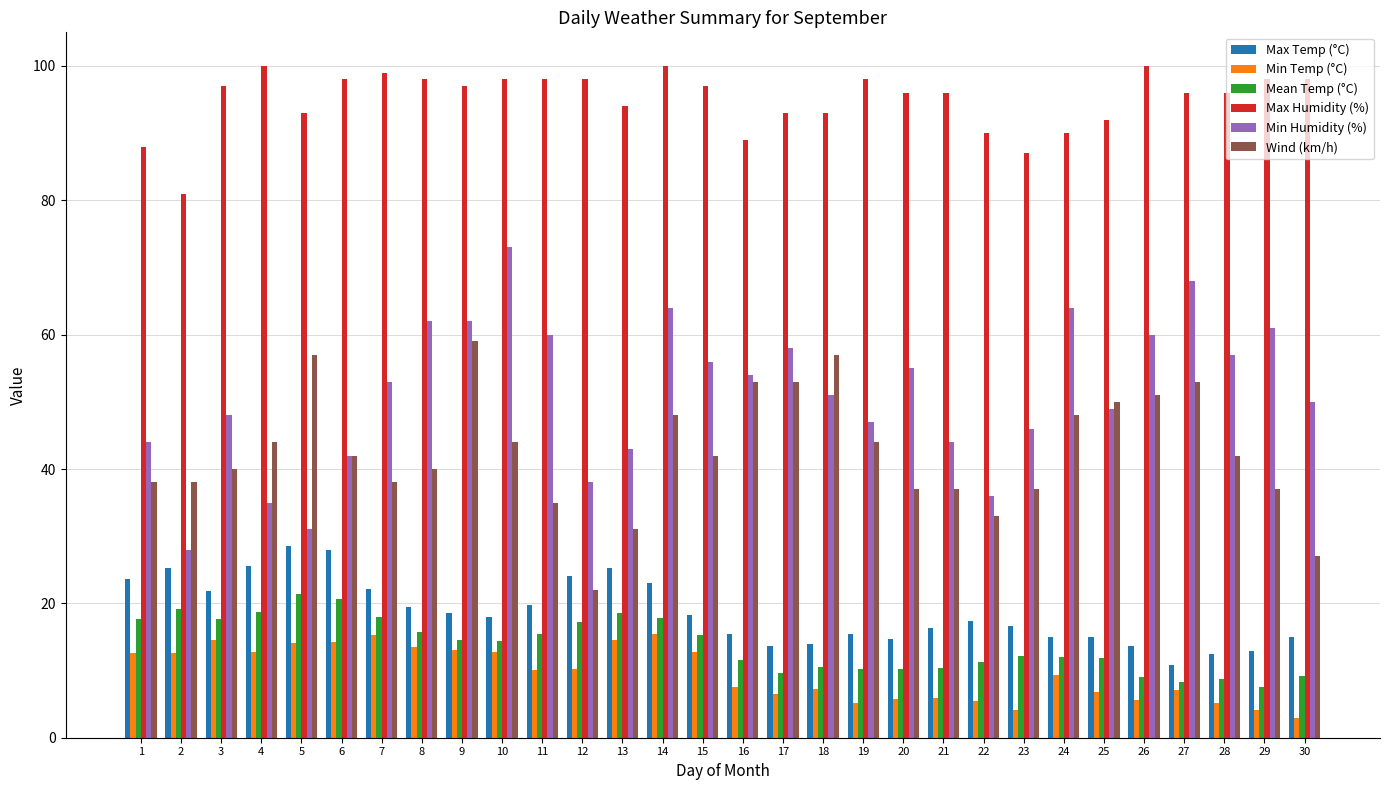

At how many categories does at least one series exceed 34?

30